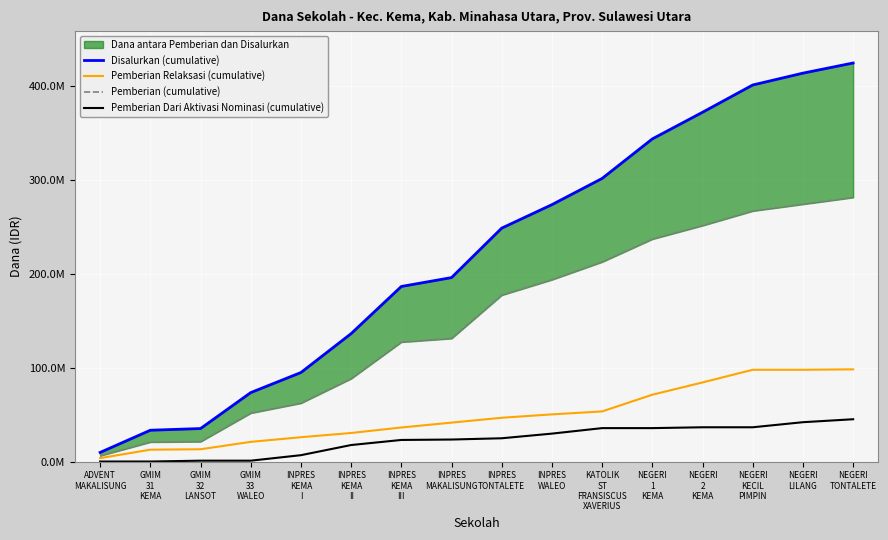

What is the total value across all series at ADVENT
MAKALISUNG?

19350000